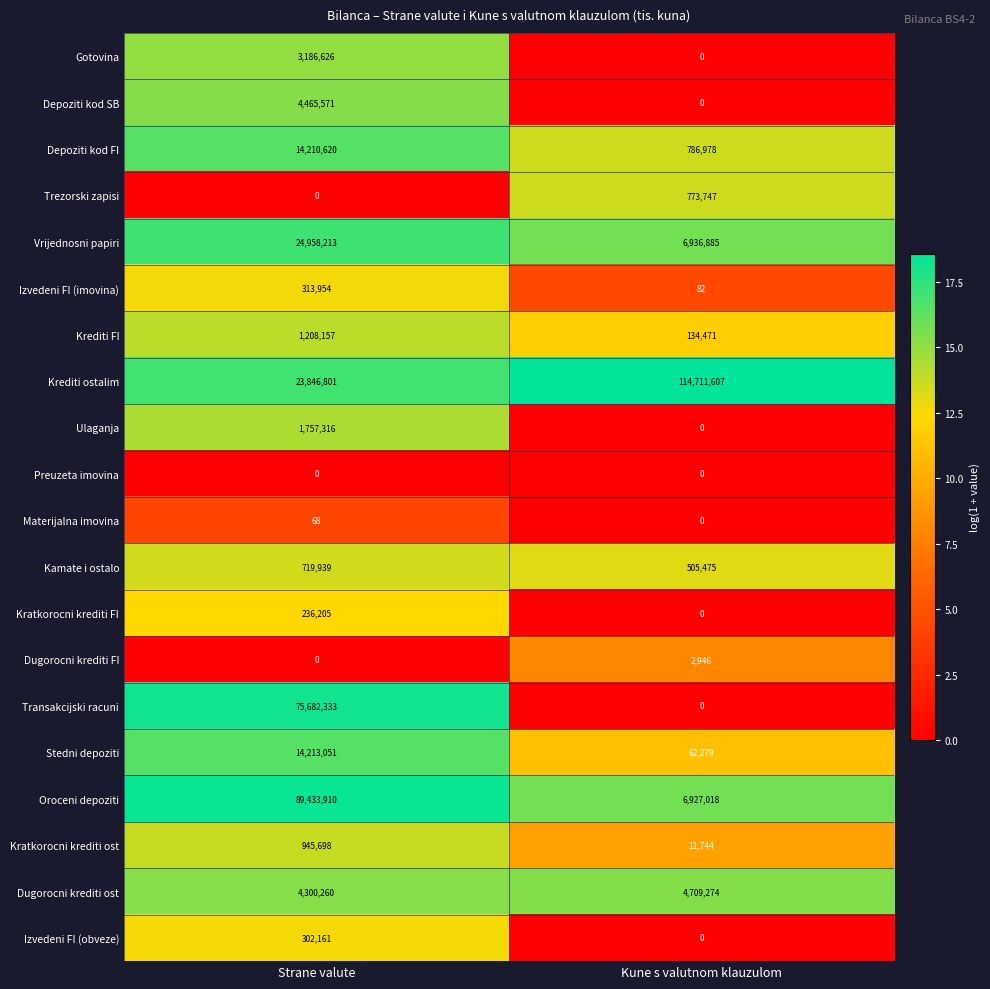

What is the difference between the Gotovina values at Strane valute and Kune s valutnom klauzulom?

3186626